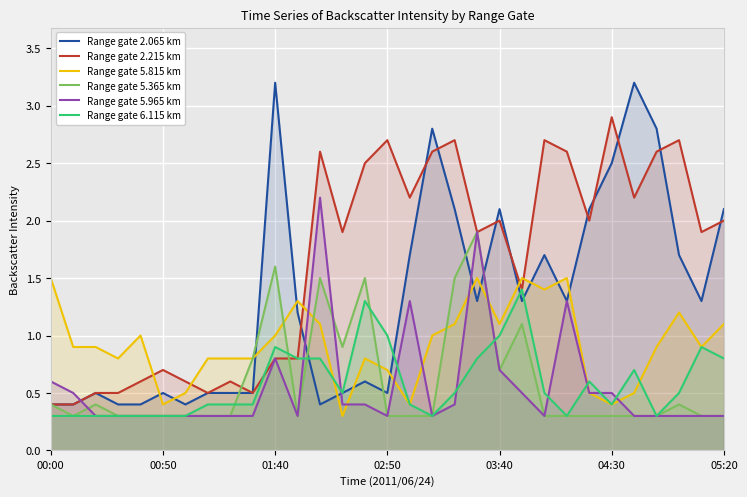

What is the smallest value displayed?

0.3